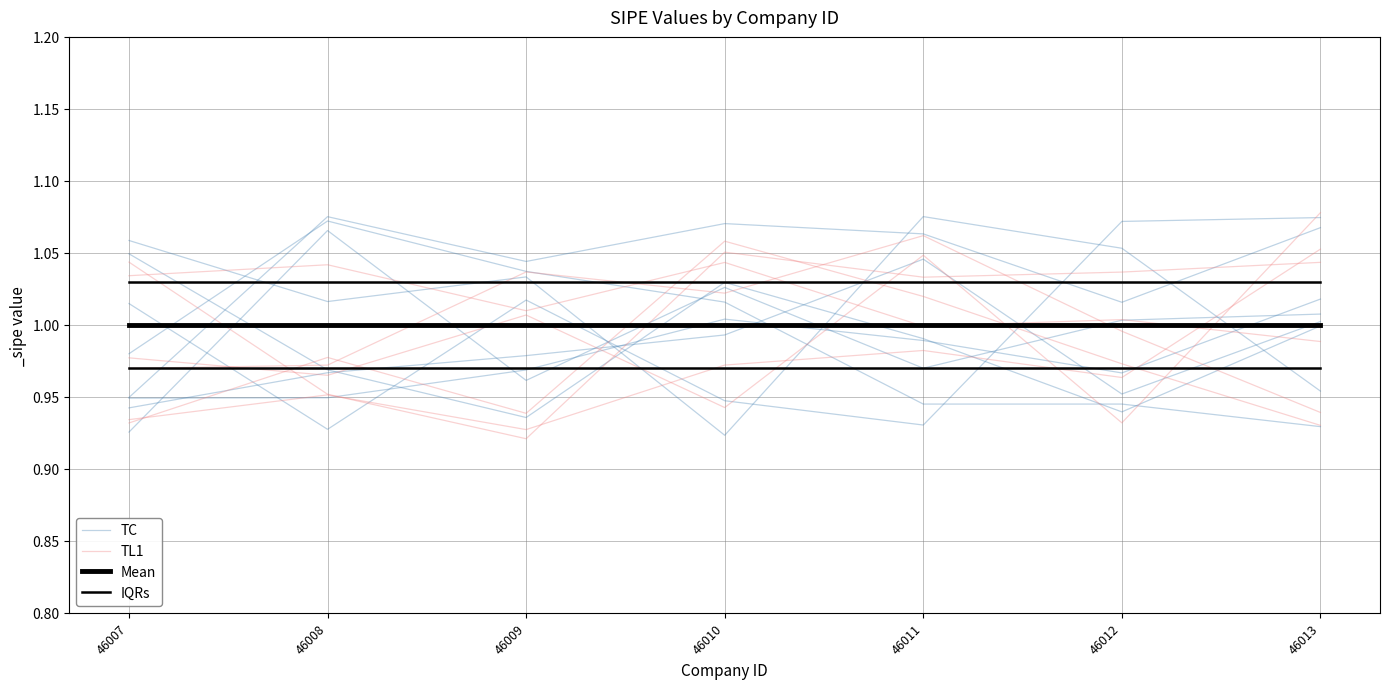

True or false: TL1 has more than 1 points higher than both neighbors.

True